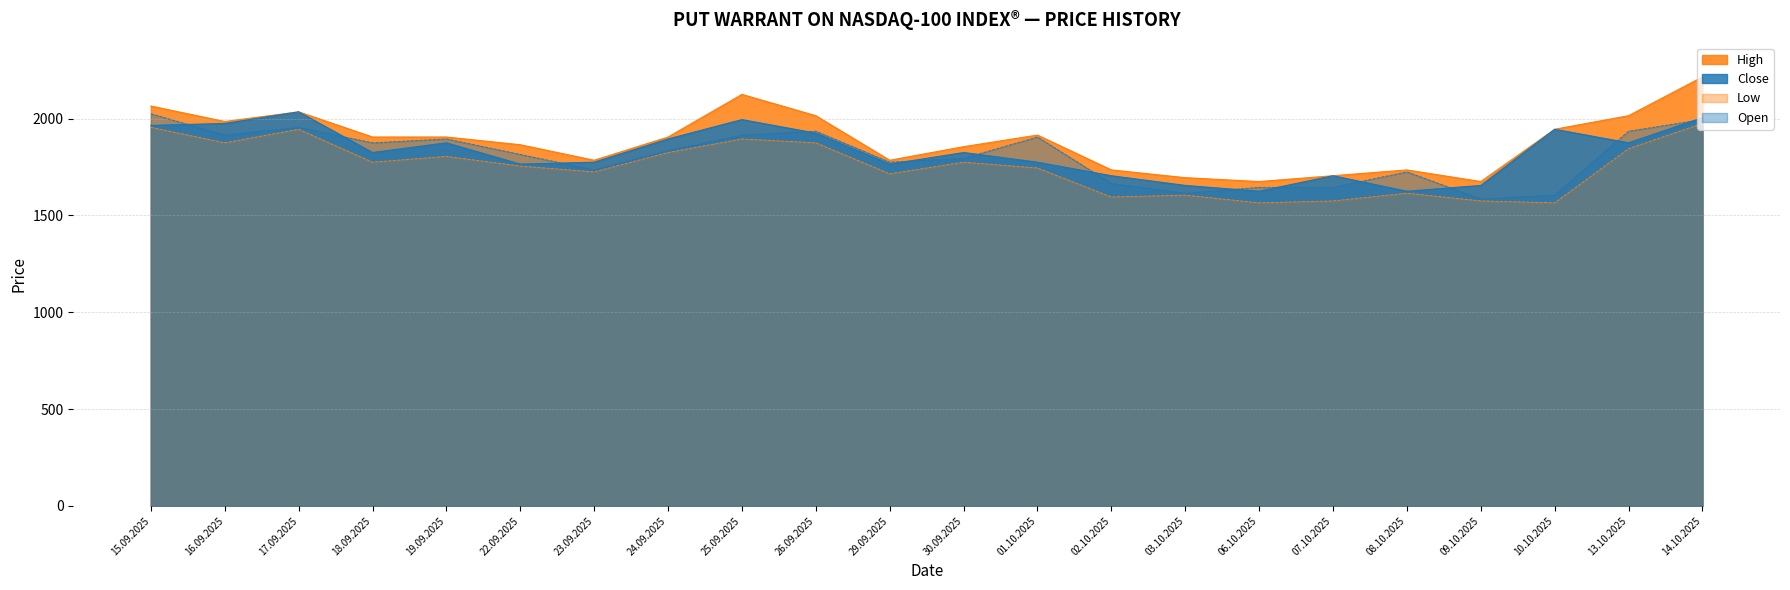

True or false: Close and Low intersect in this chart.

False